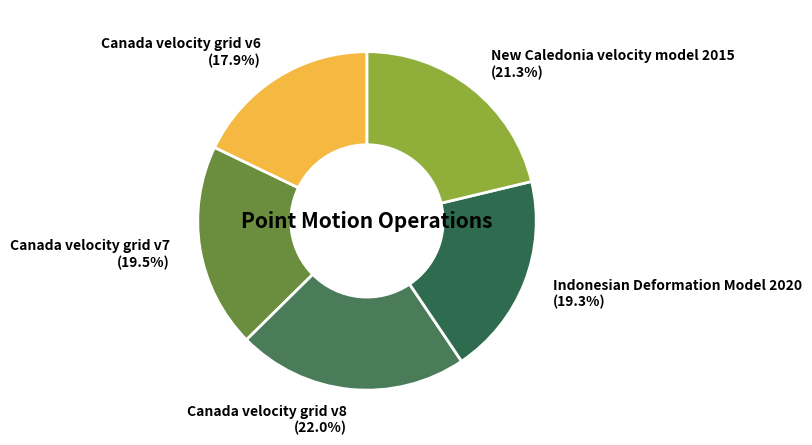

Does Canada velocity grid v6 account for over 50% of the chart?

No